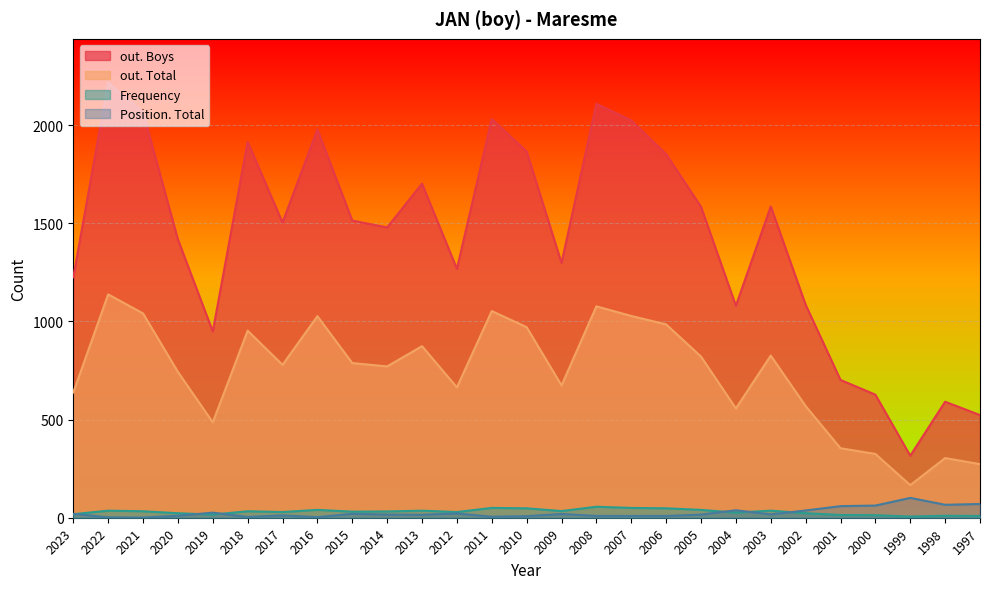

What is the lowest value of the out. Boys series?

316